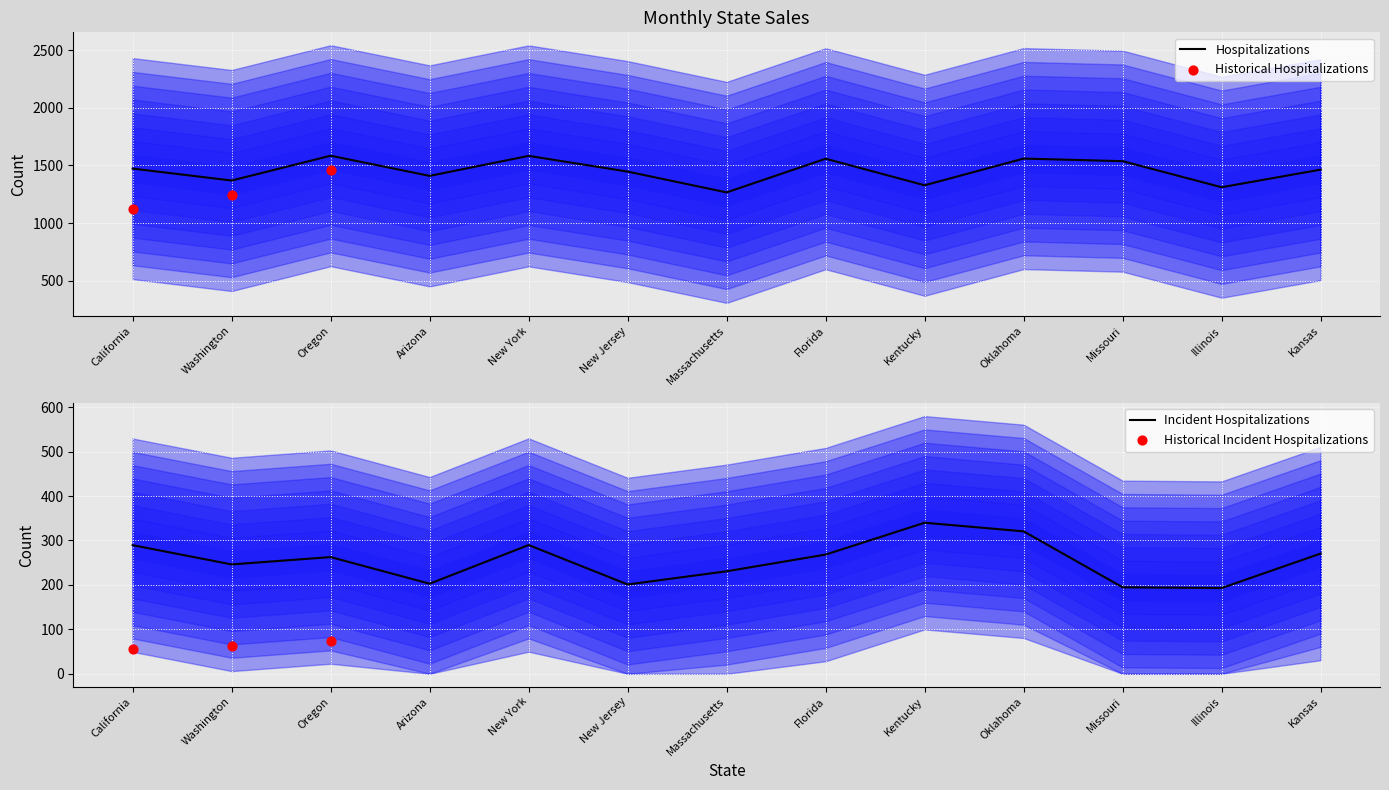

The Hospitalizations series shows 631.6 at Massachusetts. True or false?

False